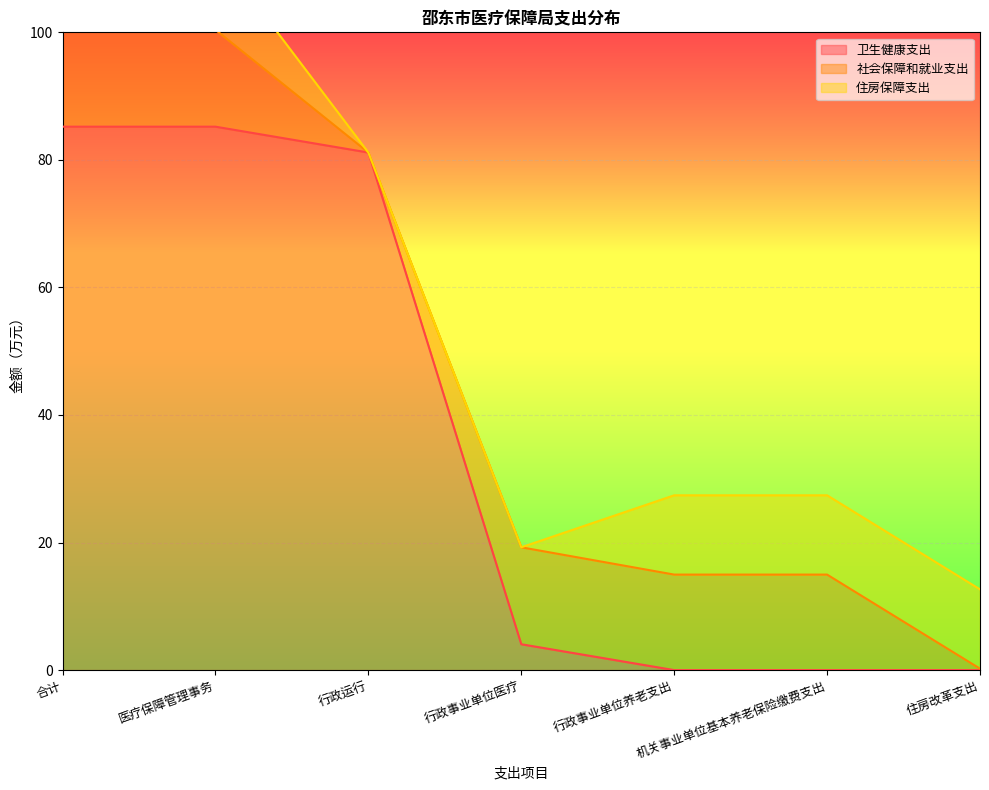

Reading left to right, transcribe all the data shown in this chart.

卫生健康支出: 合计=85.2	医疗保障管理事务=85.2	行政运行=81.2	行政事业单位医疗=4.1	行政事业单位养老支出=0.0	机关事业单位基本养老保险缴费支出=0.0	住房改革支出=0.0
社会保障和就业支出: 合计=15.2	医疗保障管理事务=15.2	行政运行=0.0	行政事业单位医疗=15.2	行政事业单位养老支出=15.0	机关事业单位基本养老保险缴费支出=15.0	住房改革支出=0.2
住房保障支出: 合计=12.4	医疗保障管理事务=12.4	行政运行=0.0	行政事业单位医疗=0.0	行政事业单位养老支出=12.4	机关事业单位基本养老保险缴费支出=12.4	住房改革支出=12.4